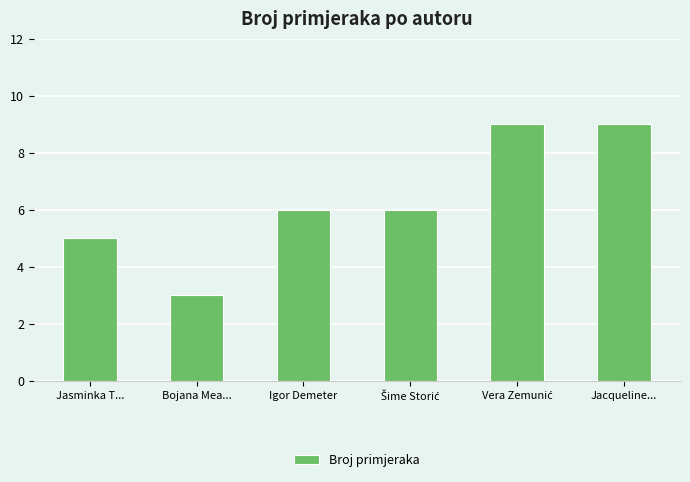

What is the approximate value at Igor Demeter?

6